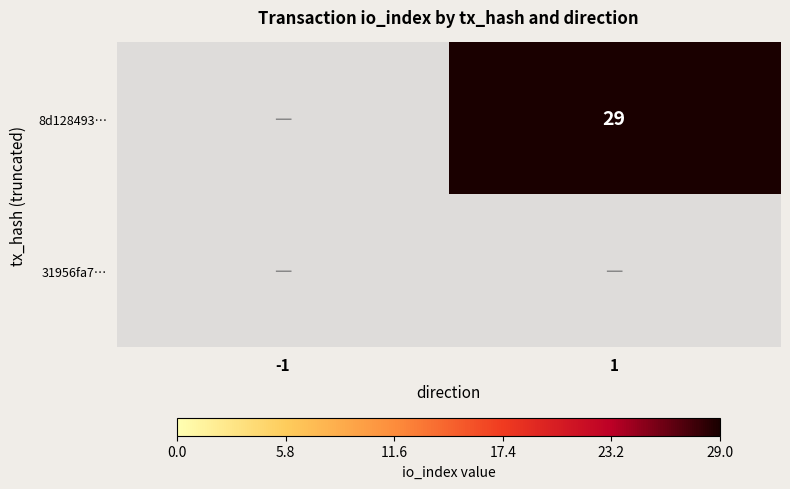

Is it true that 8d128493… equals 29.0 at 1?

True